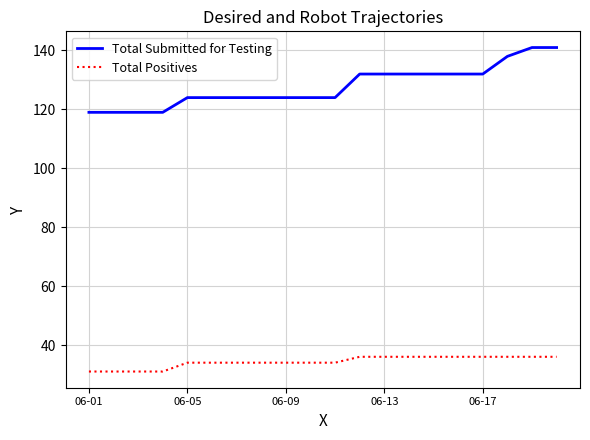

True or false: Total Submitted for Testing and Total Positives cross at least once.

False